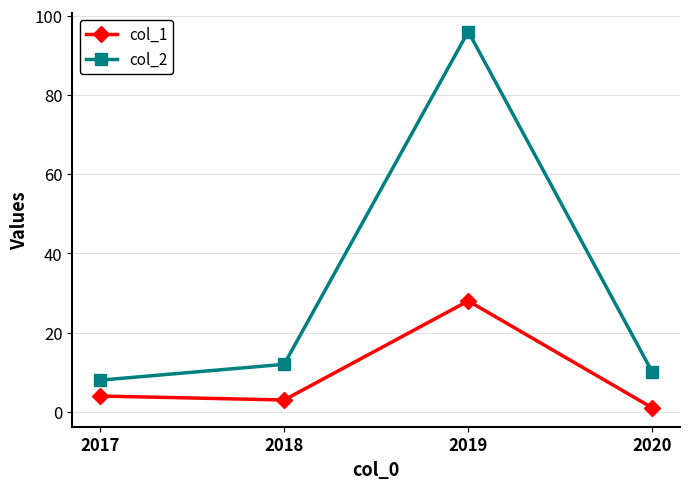

Which series changed the most between 2017 and 2019?

col_2